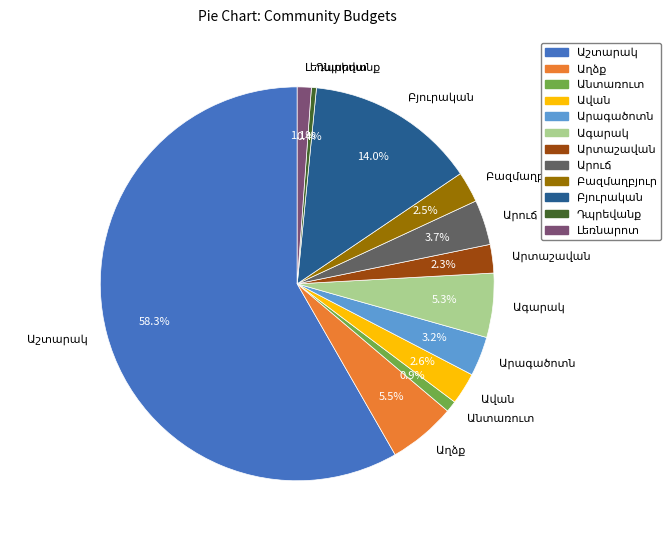

Is there any slice that represents more than half of the pie?

Yes